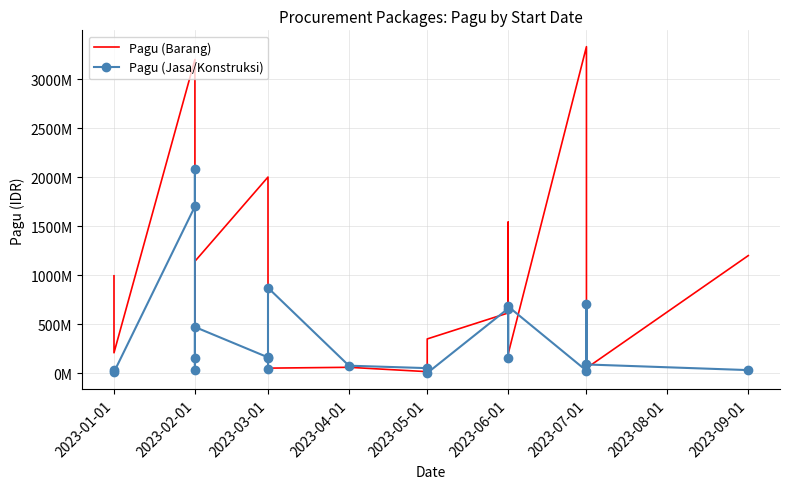

Rank the series at 2023-05-01 from highest to lowest value.

Pagu (Jasa/Konstruksi), Pagu (Barang)